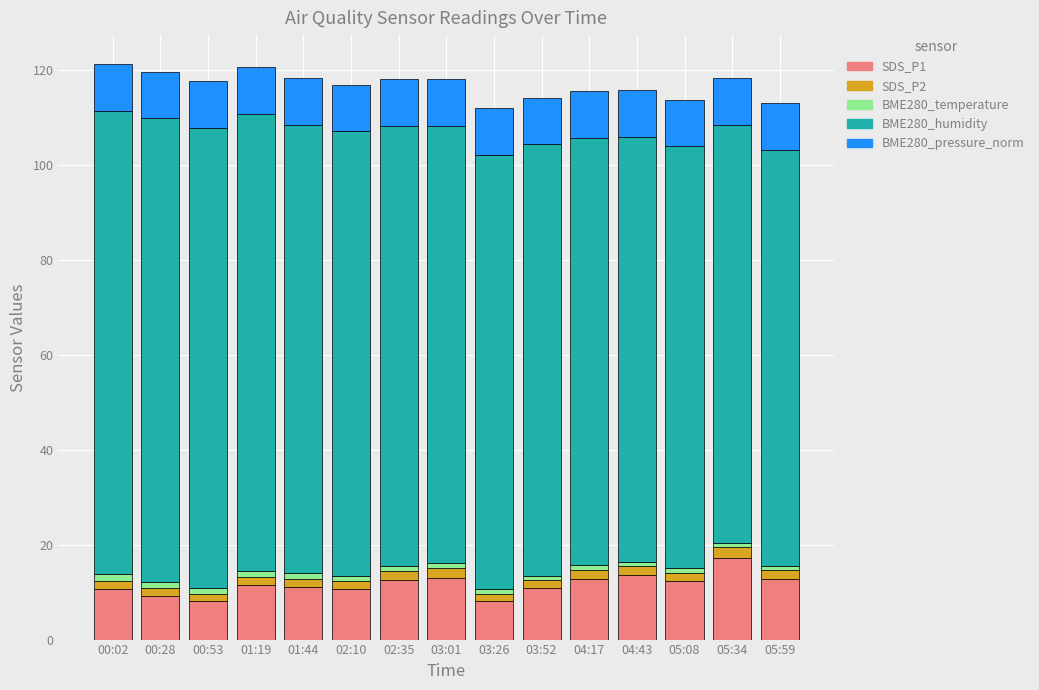

Are the bars horizontal?

No